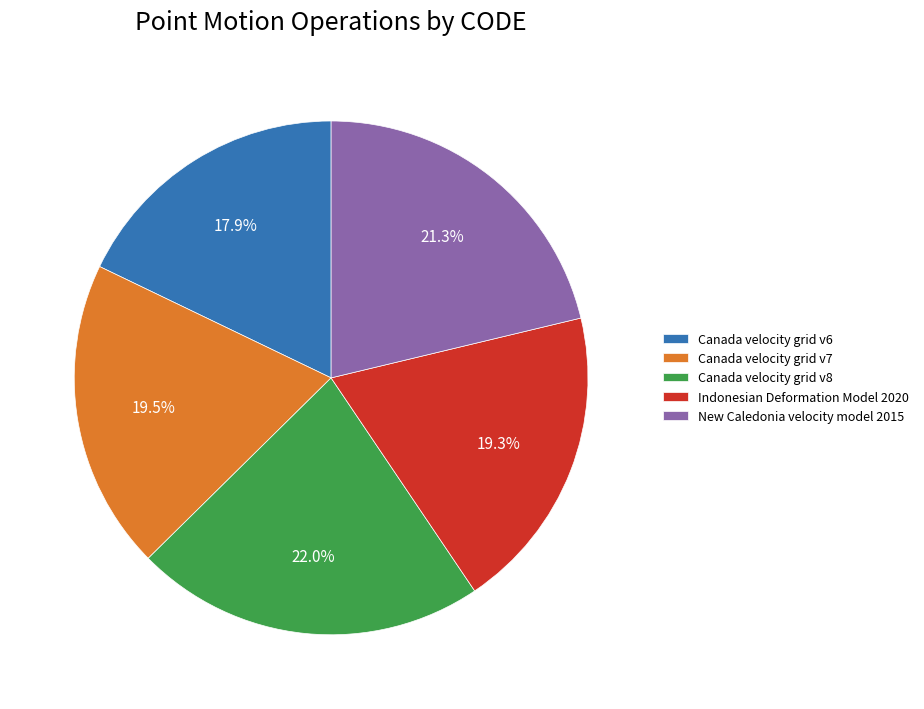

How many slices are in this pie chart?

5